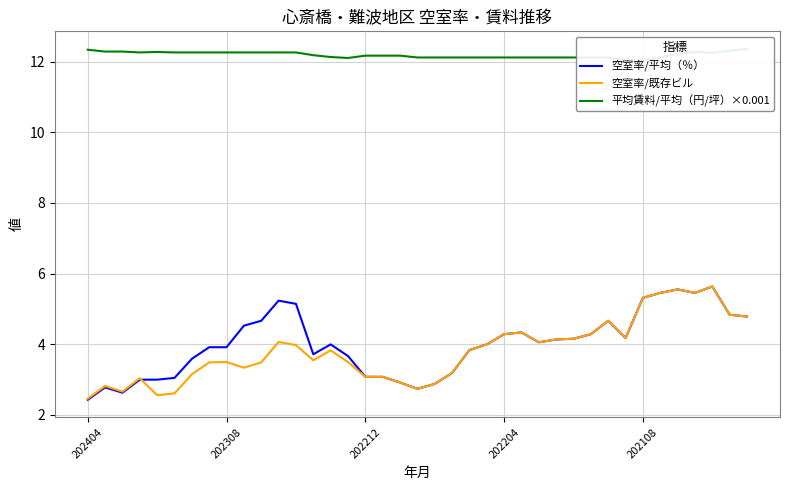

Where is 空室率/既存ビル nearest to the value 4?

23